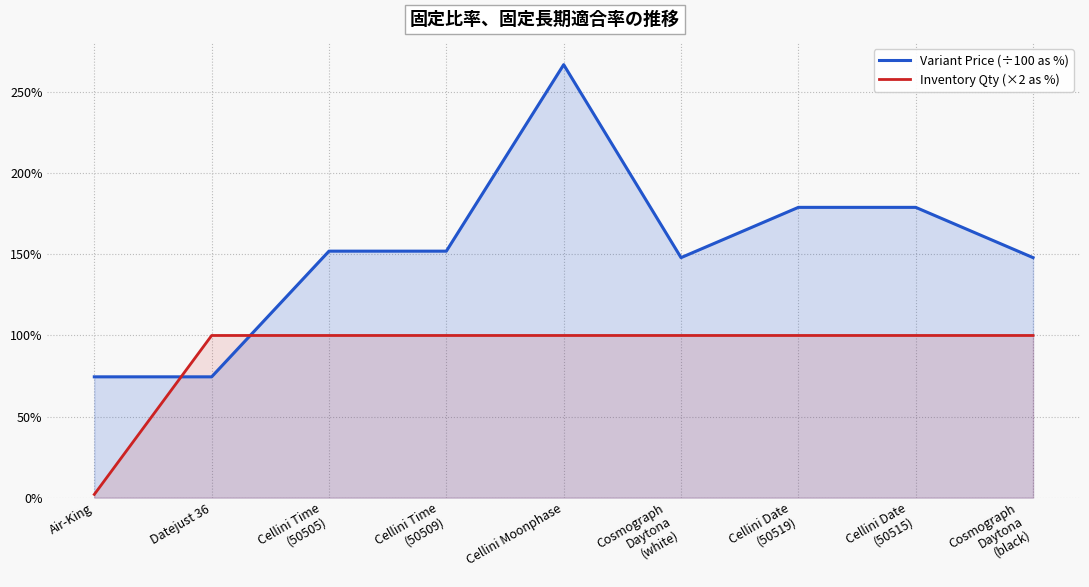

The Variant Price (÷100 as %) series shows 148.0 at Cosmograph
Daytona
(black). True or false?

True